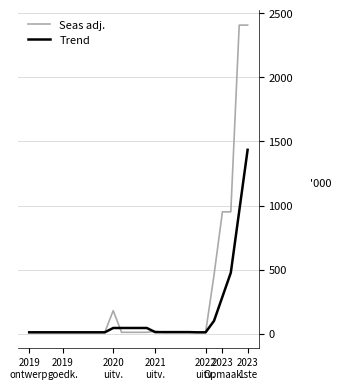

Which series has the largest range (max minus min)?

Seas adj.